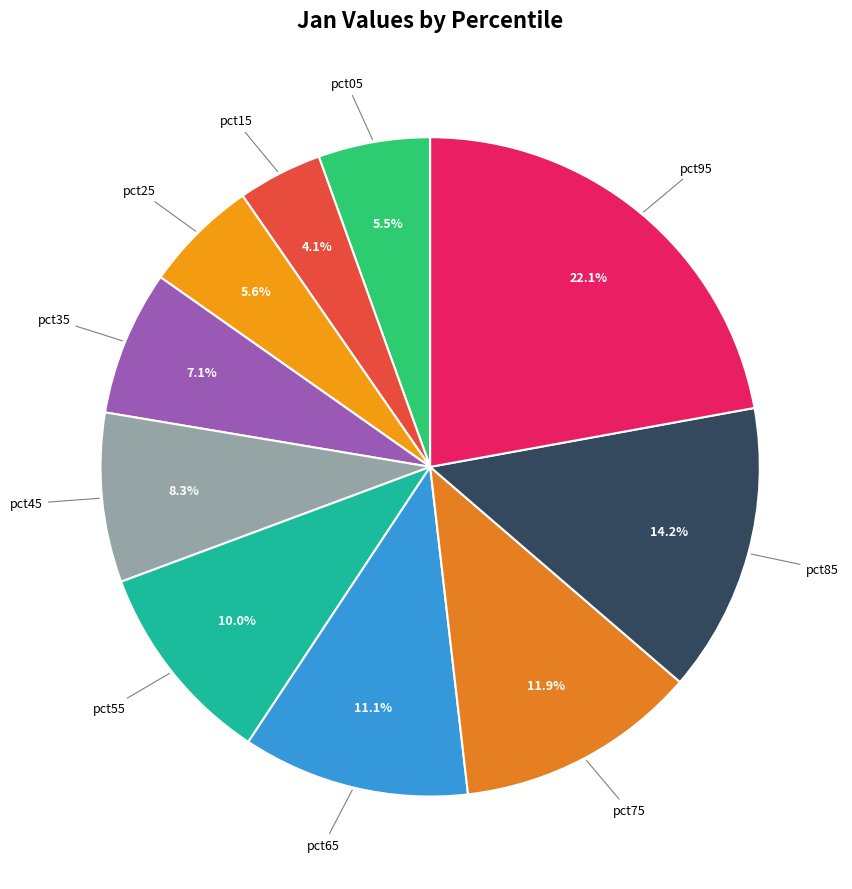

How many segments does this pie chart have?

10